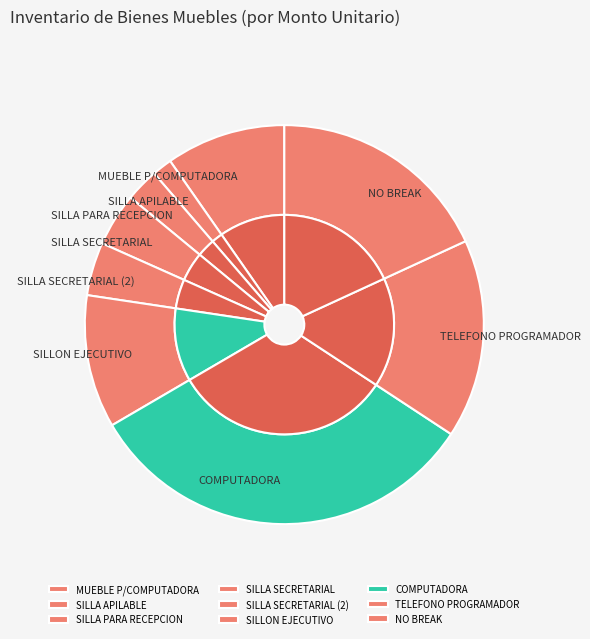

To the nearest percent, what is the average slice percentage?

11%